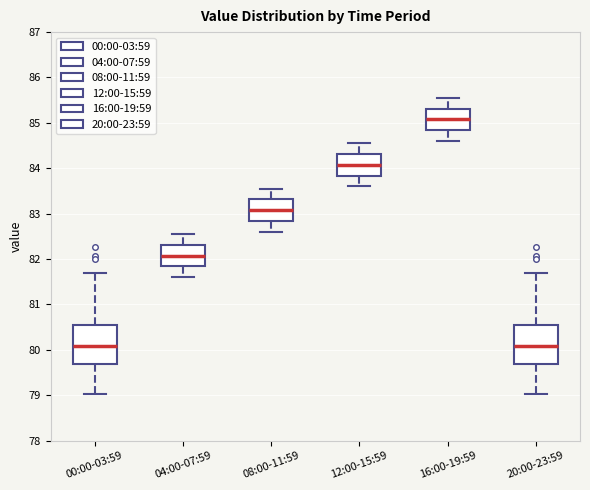

Reading left to right, read every box against the y-axis: the position of its median line, the range the box covers, and the ends of its whiskers. The values are not printed on the chart, so give them approximately, as read against the axis.

00:00-03:59: median 80.1, box 79.7 to 80.6, whiskers 79.0 to 81.7
04:00-07:59: median 82.1, box 81.8 to 82.3, whiskers 81.6 to 82.6
08:00-11:59: median 83.1, box 82.8 to 83.3, whiskers 82.6 to 83.6
12:00-15:59: median 84.1, box 83.8 to 84.3, whiskers 83.6 to 84.6
16:00-19:59: median 85.1, box 84.8 to 85.3, whiskers 84.6 to 85.6
20:00-23:59: median 80.1, box 79.7 to 80.6, whiskers 79.0 to 81.7